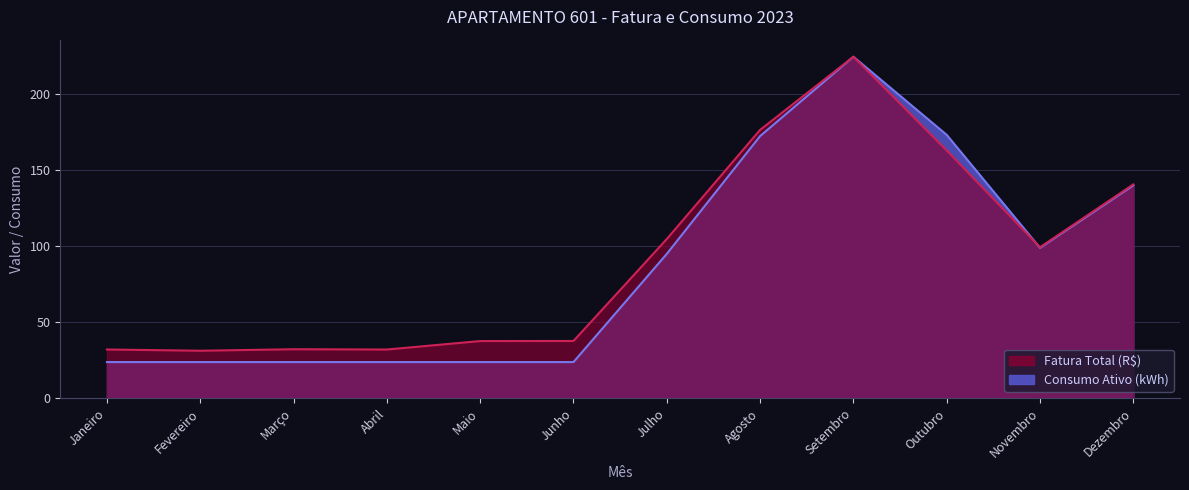

After their last crossing, which series has the higher values: Consumo Ativo (kWh) or Fatura Total (R$)?

Fatura Total (R$)